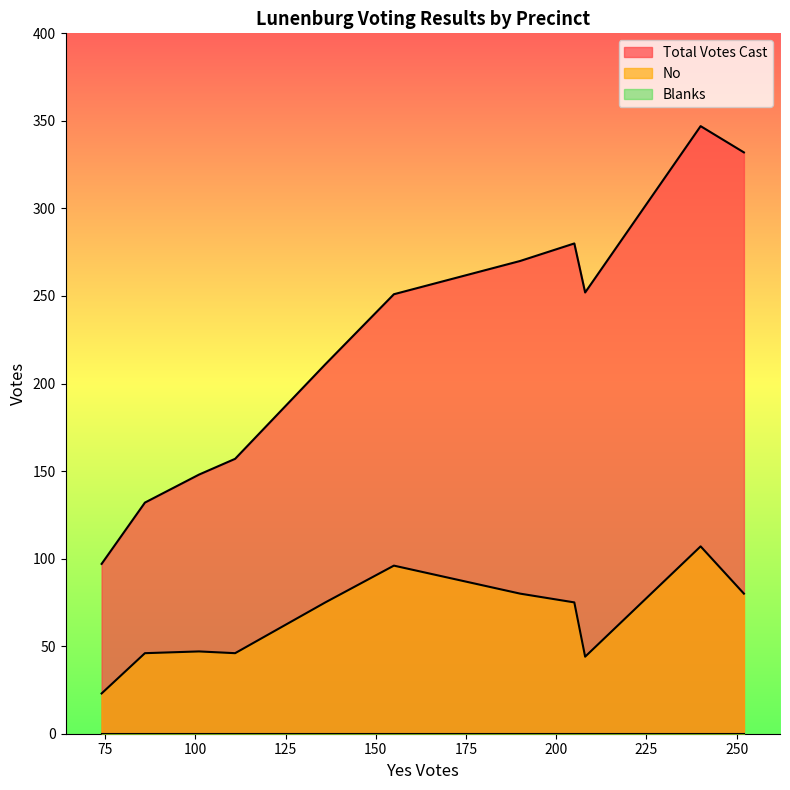

True or false: No has a value of 6 at 74.

False